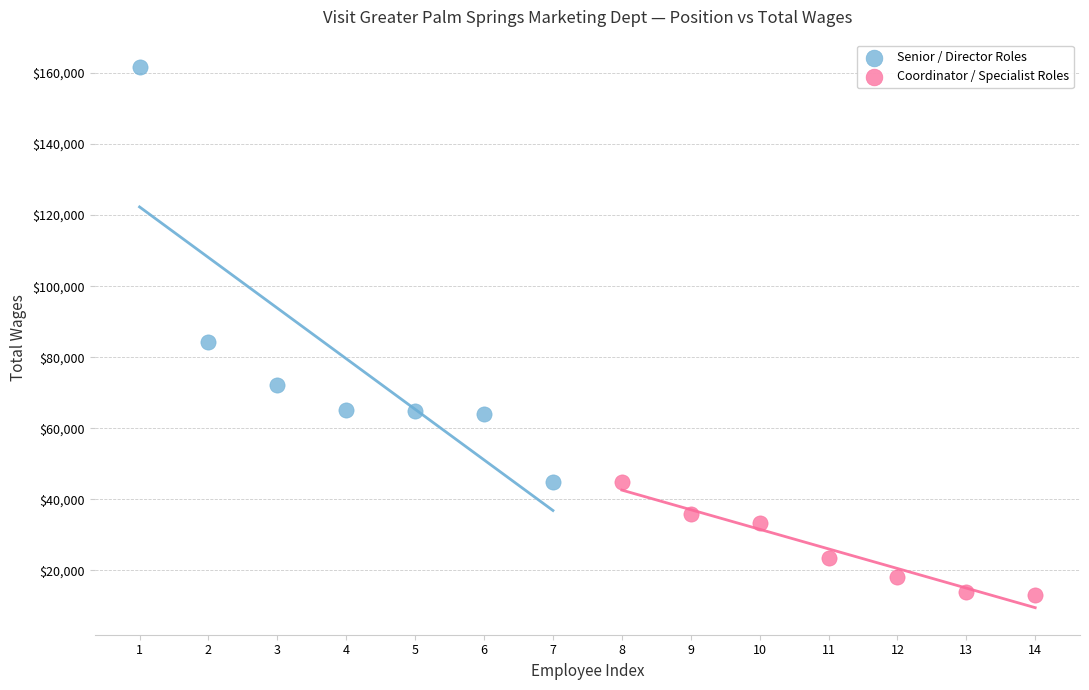

Which series has the widest spread of Y values?

Senior / Director Roles